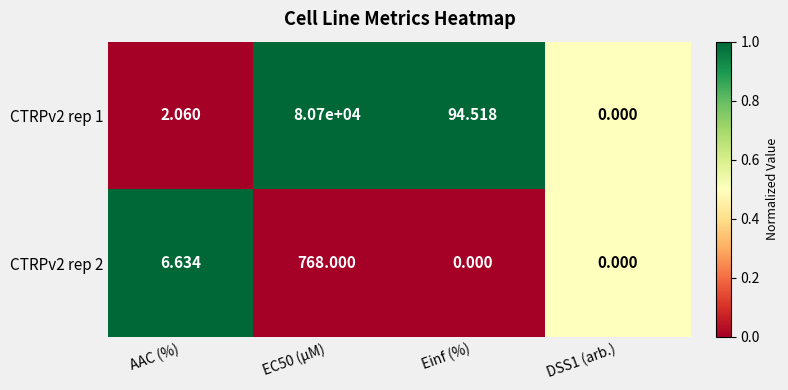

Is the value of CTRPv2 rep 2 at Einf (%) greater than the value of CTRPv2 rep 1 at Einf (%)?

No